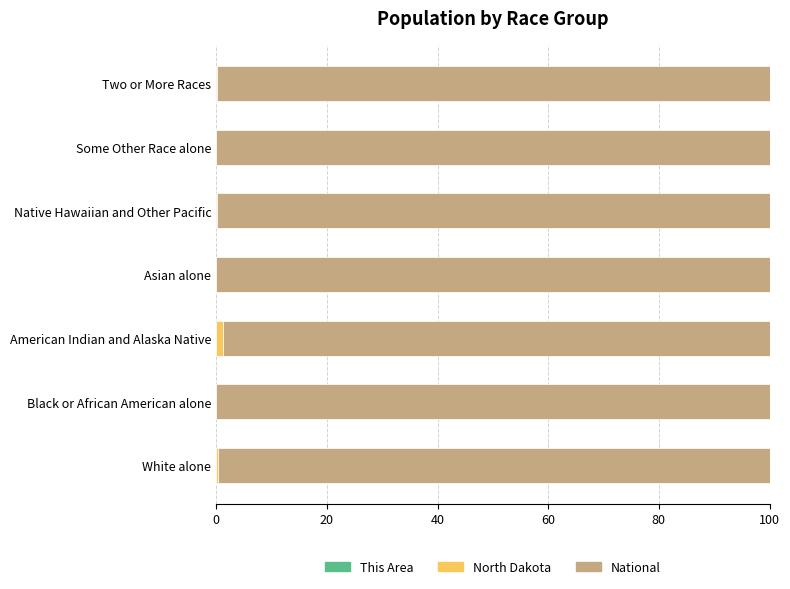

Rank the series by their maximum value, from lowest to highest.

This Area, North Dakota, National